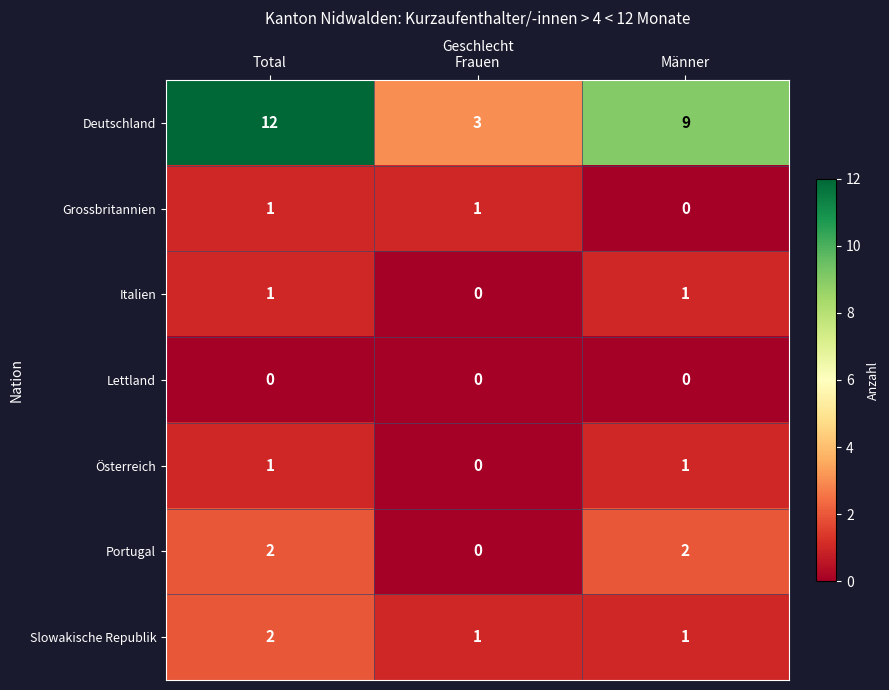

Which series has the largest range (max minus min)?

Deutschland